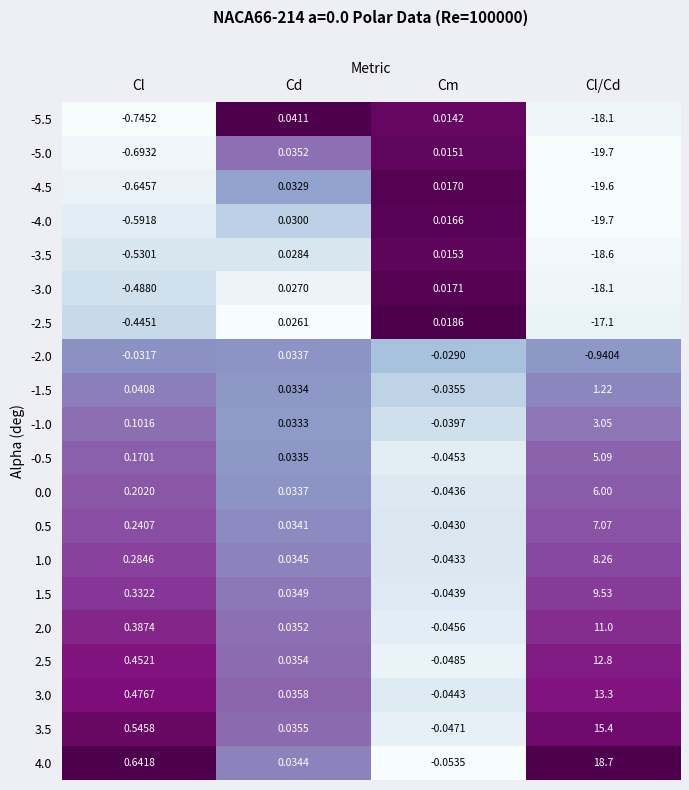

Where is 4.0 nearest to the value 9?

Cl